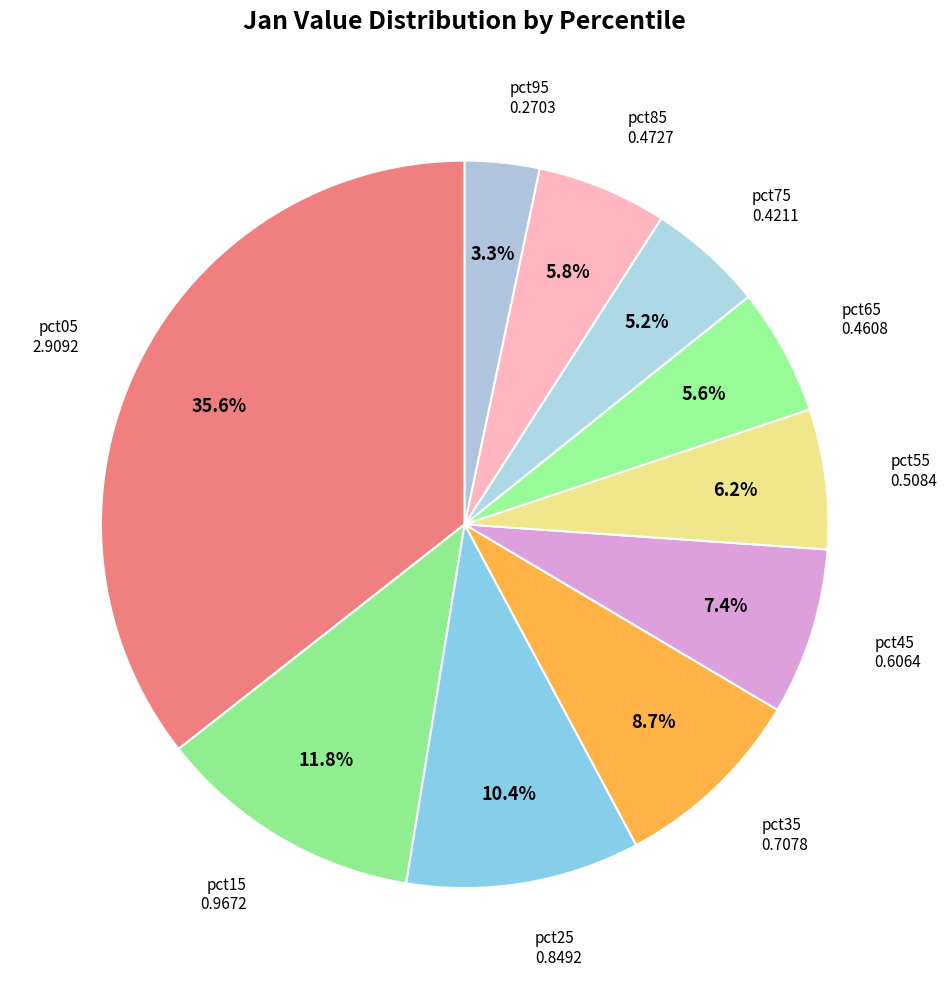

How many segments does this pie chart have?

10